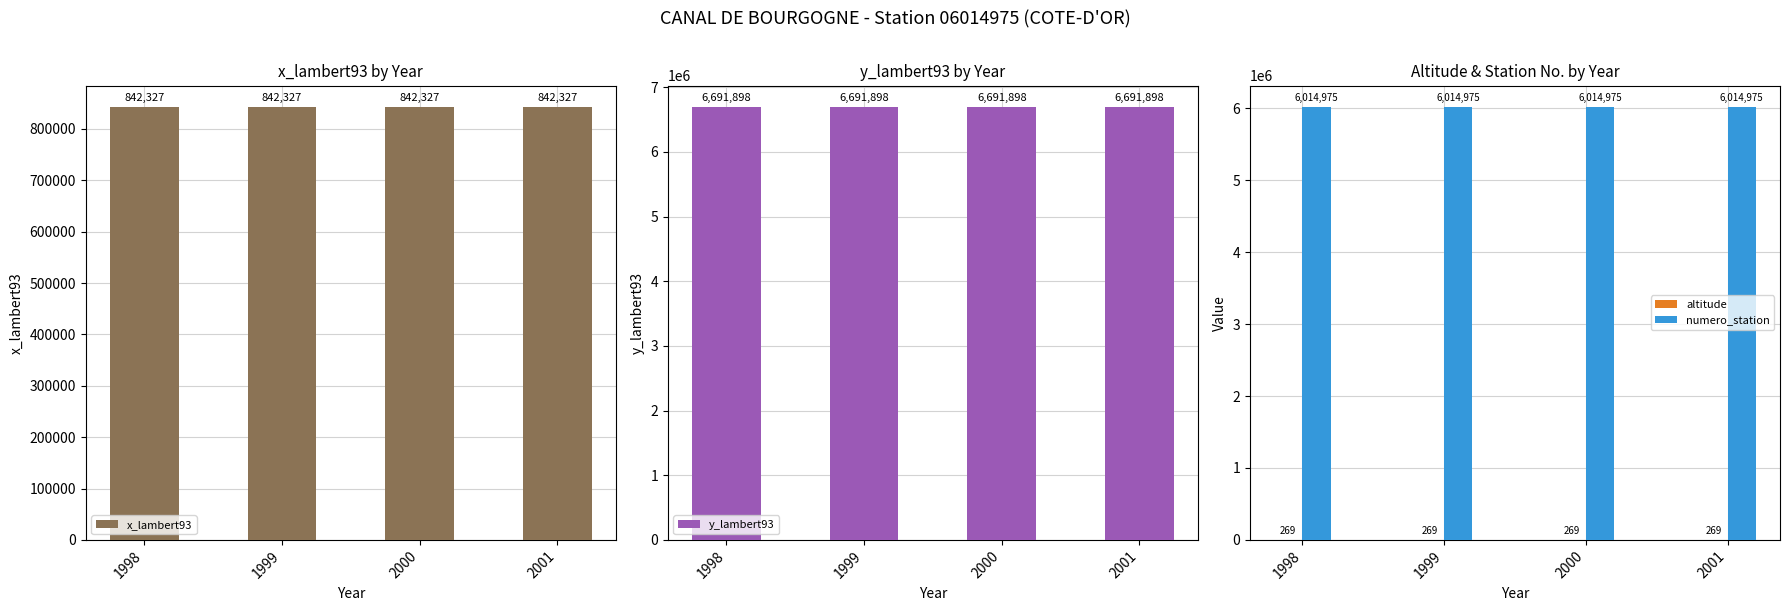

Is it true that numero_station equals 10522184 at 1998?

False